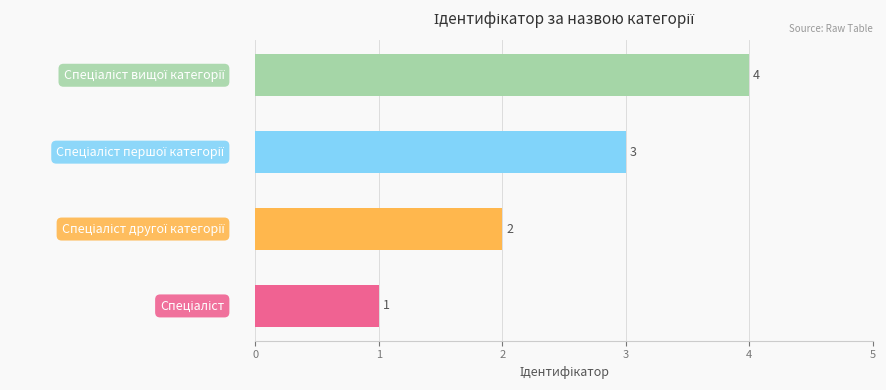

How many data points does each series have?

4